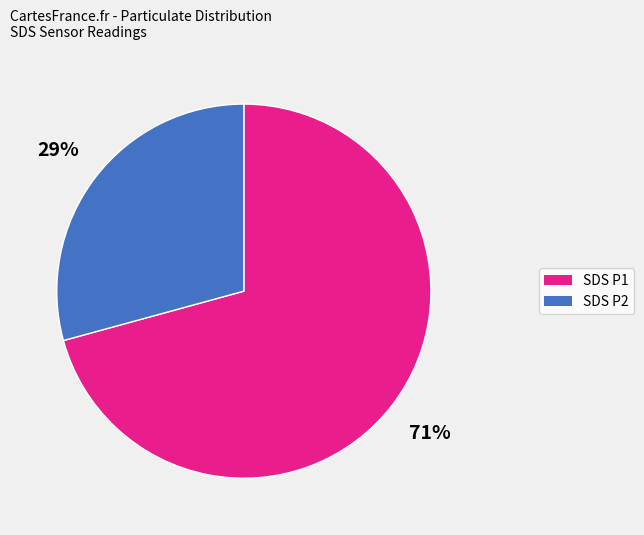

Is there any slice that represents more than half of the pie?

Yes